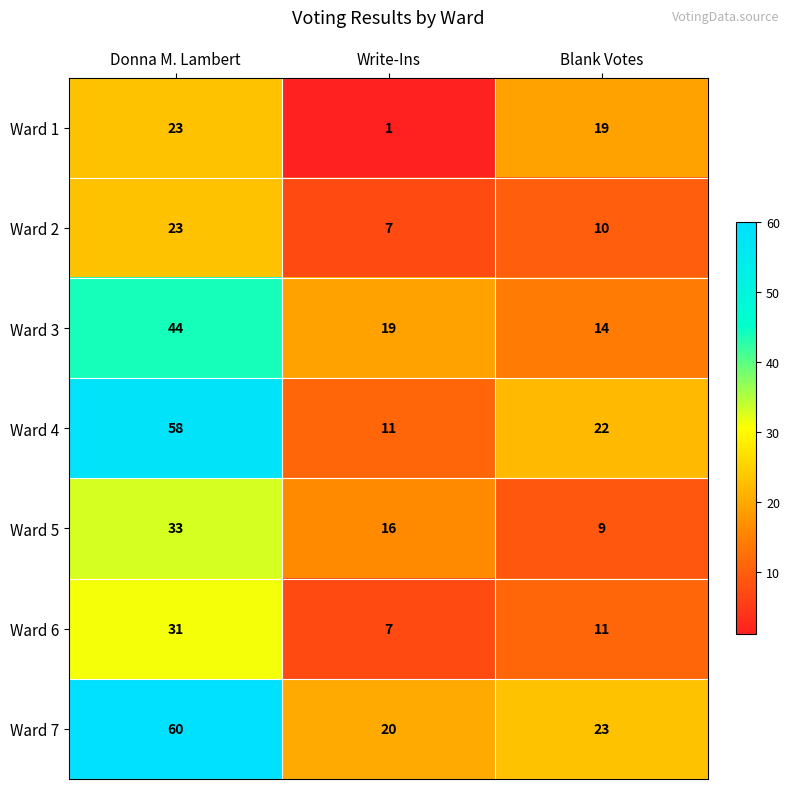

What is the total value across all series at Blank Votes?

108